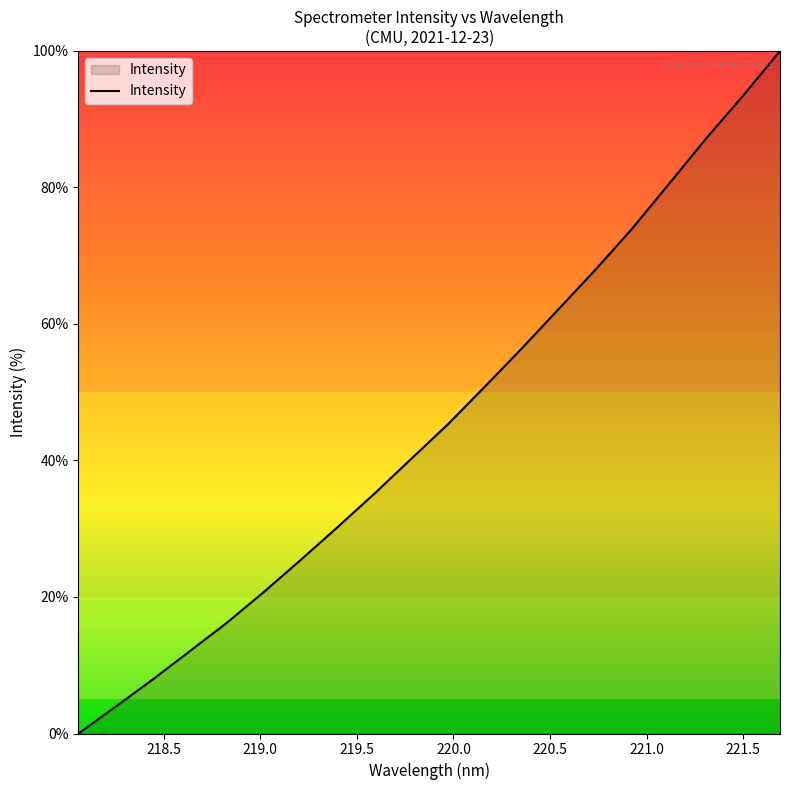

How many series are shown in this chart?

1